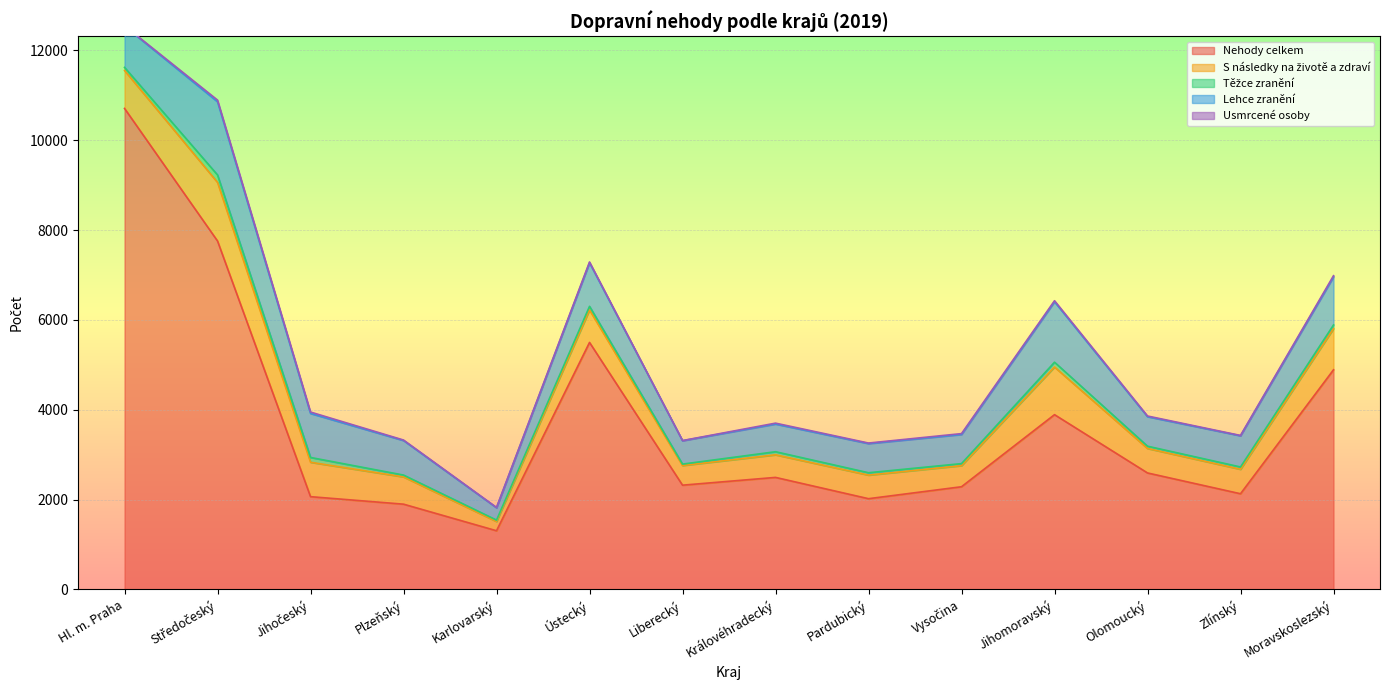

How many series are shown in this chart?

5